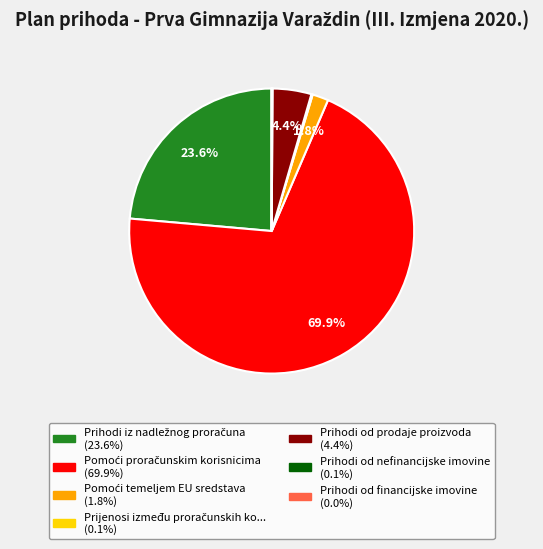

Does any single category account for the majority?

Yes